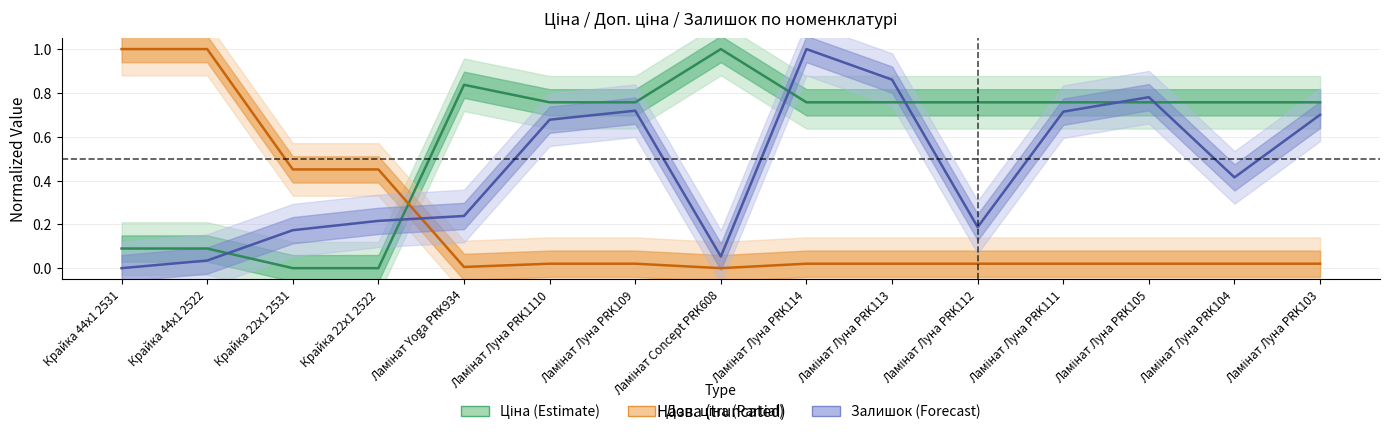

Which series has the widest spread of values?

Доп. ціна